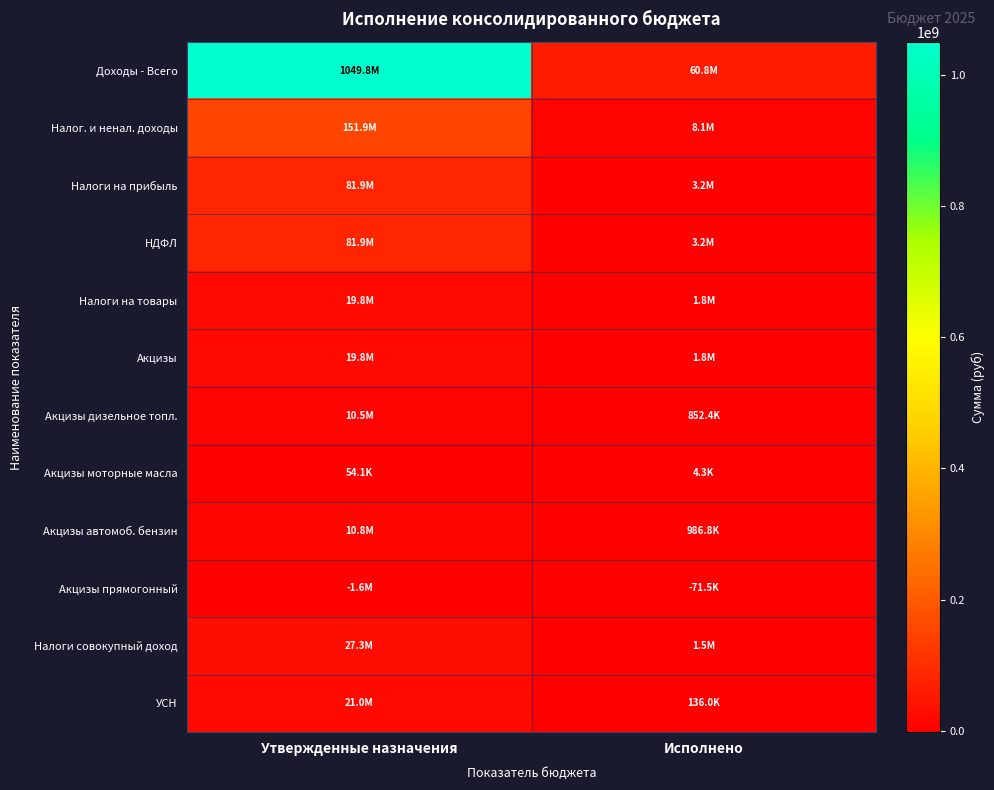

At how many categories does at least one series exceed 141520506?

1